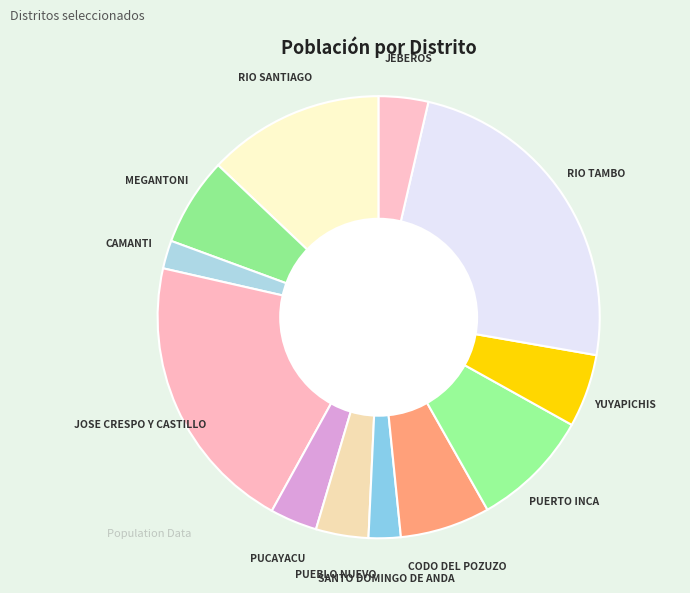

How many segments does this pie chart have?

12